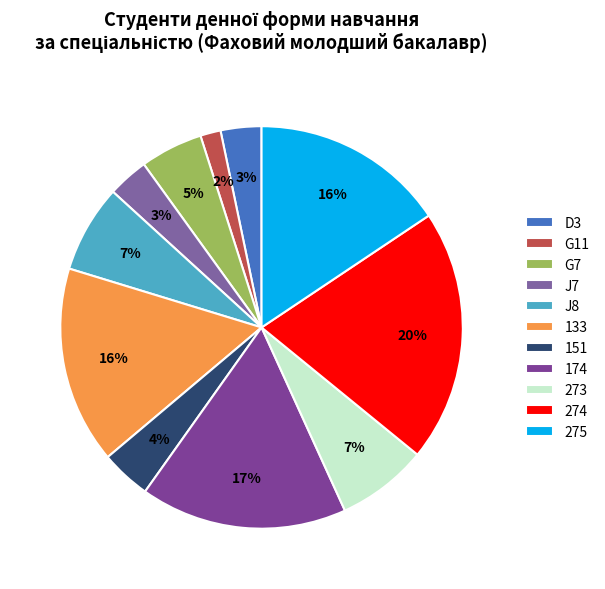

What percentage is the 174 slice, to the nearest percent?

17%